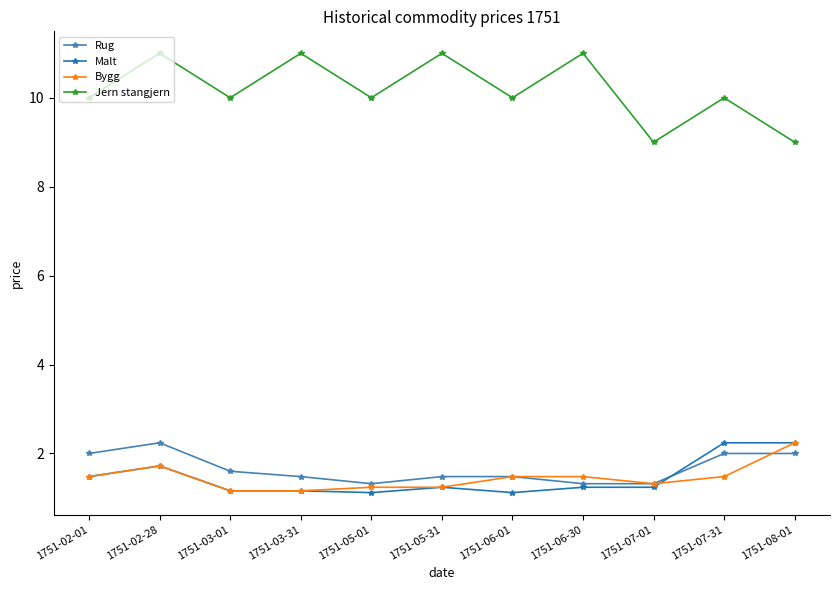

How many lines are shown in the chart?

4